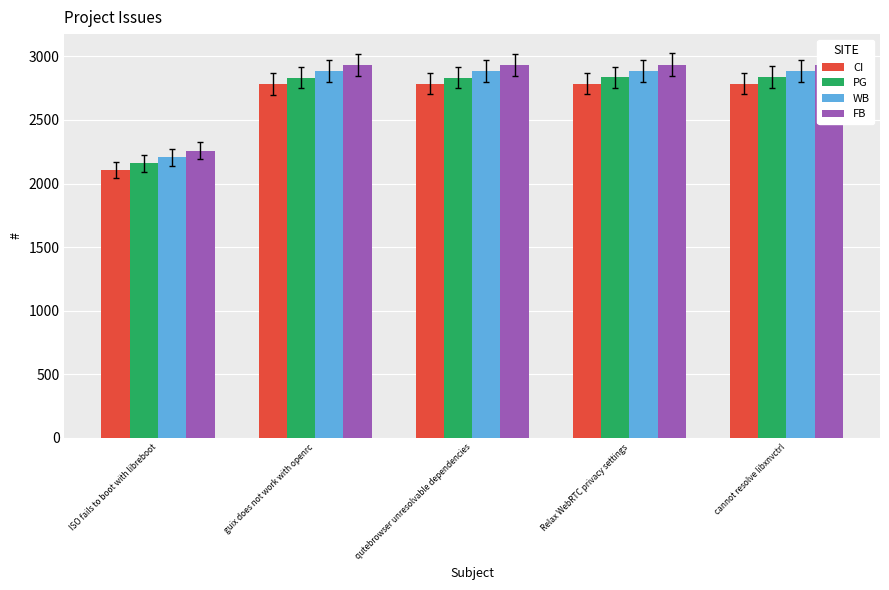

What is the label of the 3rd bar from the left?

qutebrowser unresolvable dependencies